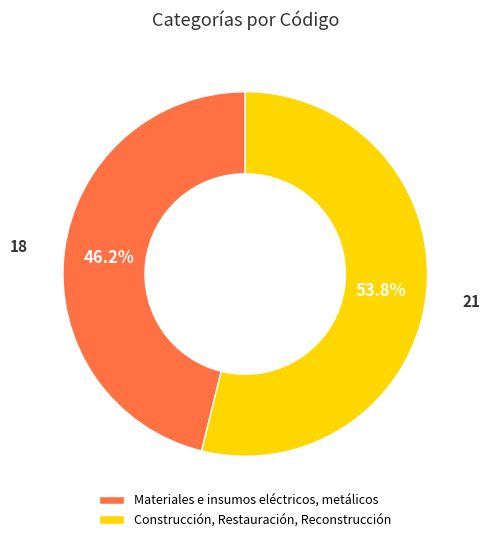

True or false: Construcción, Restauración, Reconstrucción accounts for 59% of the total.

False